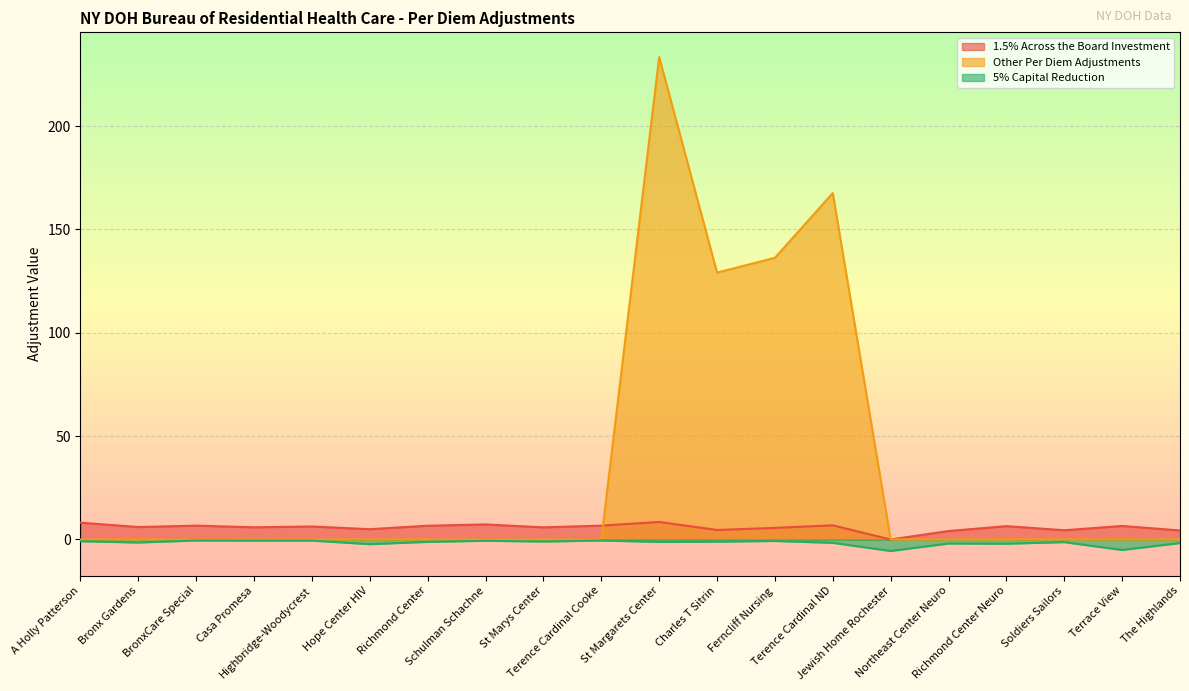

Reading left to right, transcribe all the data shown in this chart.

1.5% Across the Board Investment: A Holly Patterson=8.1	Bronx Gardens=6.0	BronxCare Special=6.7	Casa Promesa=5.9	Highbridge-Woodycrest=6.3	Hope Center HIV=5.0	Richmond Center=6.7	Schulman Schachne=7.3	St Marys Center=5.9	Terence Cardinal Cooke=6.7	St Margarets Center=8.5	Charles T Sitrin=4.6	Ferncliff Nursing=5.6	Terence Cardinal ND=6.9	Jewish Home Rochester=0.0	Northeast Center Neuro=4.1	Richmond Center Neuro=6.5	Soldiers Sailors=4.5	Terrace View=6.5	The Highlands=4.4
Other Per Diem Adjustments: A Holly Patterson=0.0	Bronx Gardens=0.0	BronxCare Special=0.0	Casa Promesa=0.0	Highbridge-Woodycrest=0.0	Hope Center HIV=0.0	Richmond Center=0.0	Schulman Schachne=0.0	St Marys Center=0.0	Terence Cardinal Cooke=0.0	St Margarets Center=233.4	Charles T Sitrin=129.1	Ferncliff Nursing=136.3	Terence Cardinal ND=167.6	Jewish Home Rochester=0.0	Northeast Center Neuro=0.0	Richmond Center Neuro=0.0	Soldiers Sailors=0.0	Terrace View=0.0	The Highlands=0.0
5% Capital Reduction: A Holly Patterson=-0.8	Bronx Gardens=-1.4	BronxCare Special=-0.5	Casa Promesa=-0.6	Highbridge-Woodycrest=-0.5	Hope Center HIV=-2.2	Richmond Center=-1.1	Schulman Schachne=-0.6	St Marys Center=-1.0	Terence Cardinal Cooke=-0.5	St Margarets Center=-1.2	Charles T Sitrin=-1.0	Ferncliff Nursing=-0.7	Terence Cardinal ND=-1.6	Jewish Home Rochester=-5.5	Northeast Center Neuro=-1.9	Richmond Center Neuro=-2.0	Soldiers Sailors=-1.3	Terrace View=-5.1	The Highlands=-1.7